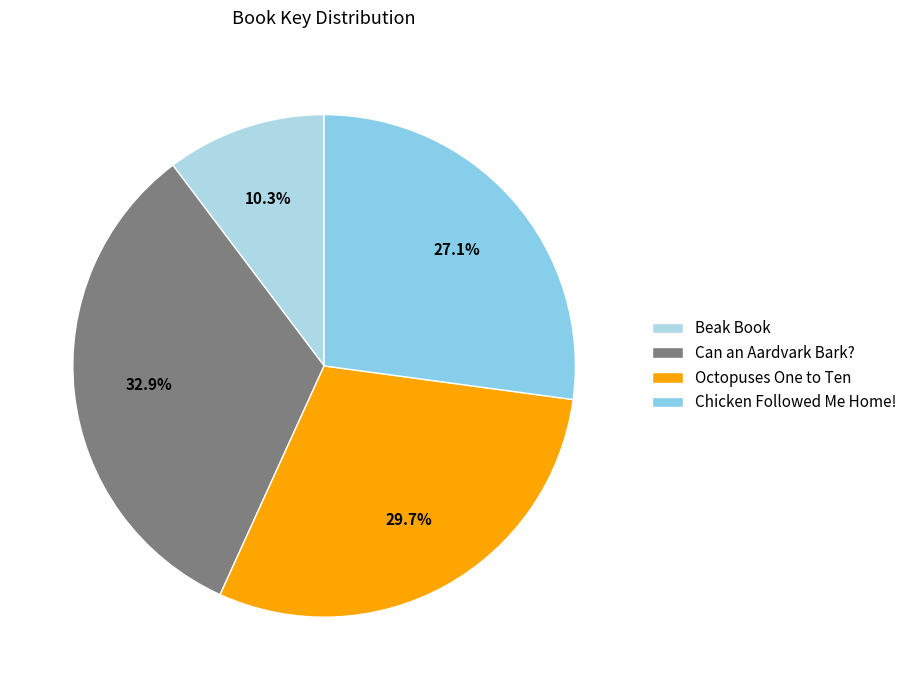

To the nearest percent, what percentage of the pie is Octopuses One to Ten?

30%